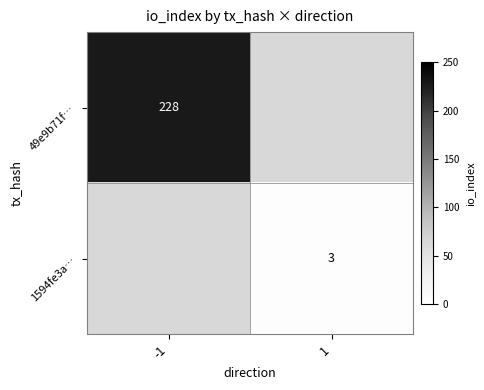

What is the smallest value displayed?

3.0